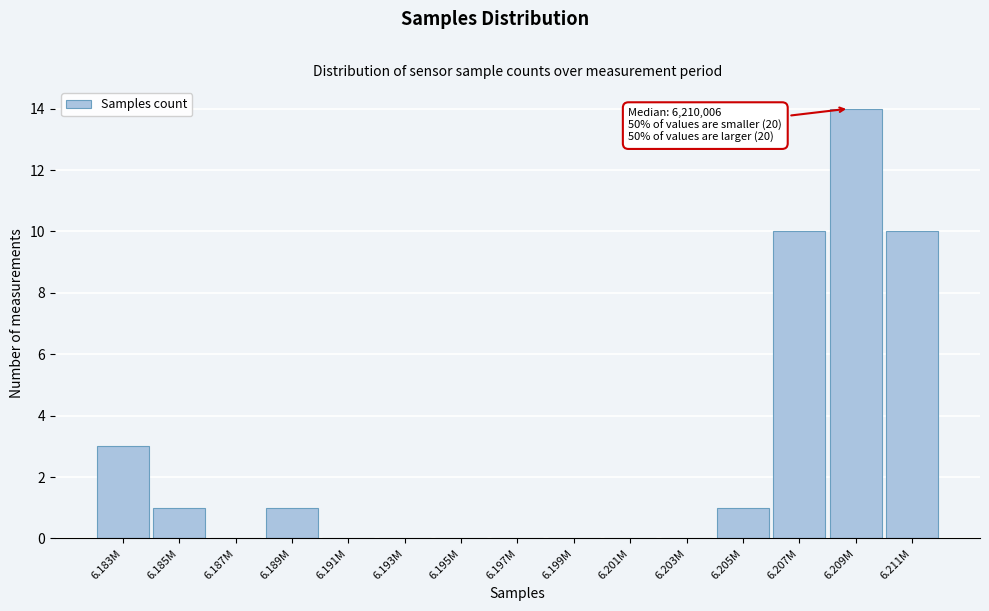

Reading right to left, list all the values displayed in this chart.

6.211M=10	6.209M=14	6.207M=10	6.205M=1	6.203M=0	6.201M=0	6.199M=0	6.197M=0	6.195M=0	6.193M=0	6.191M=0	6.189M=1	6.187M=0	6.185M=1	6.183M=3